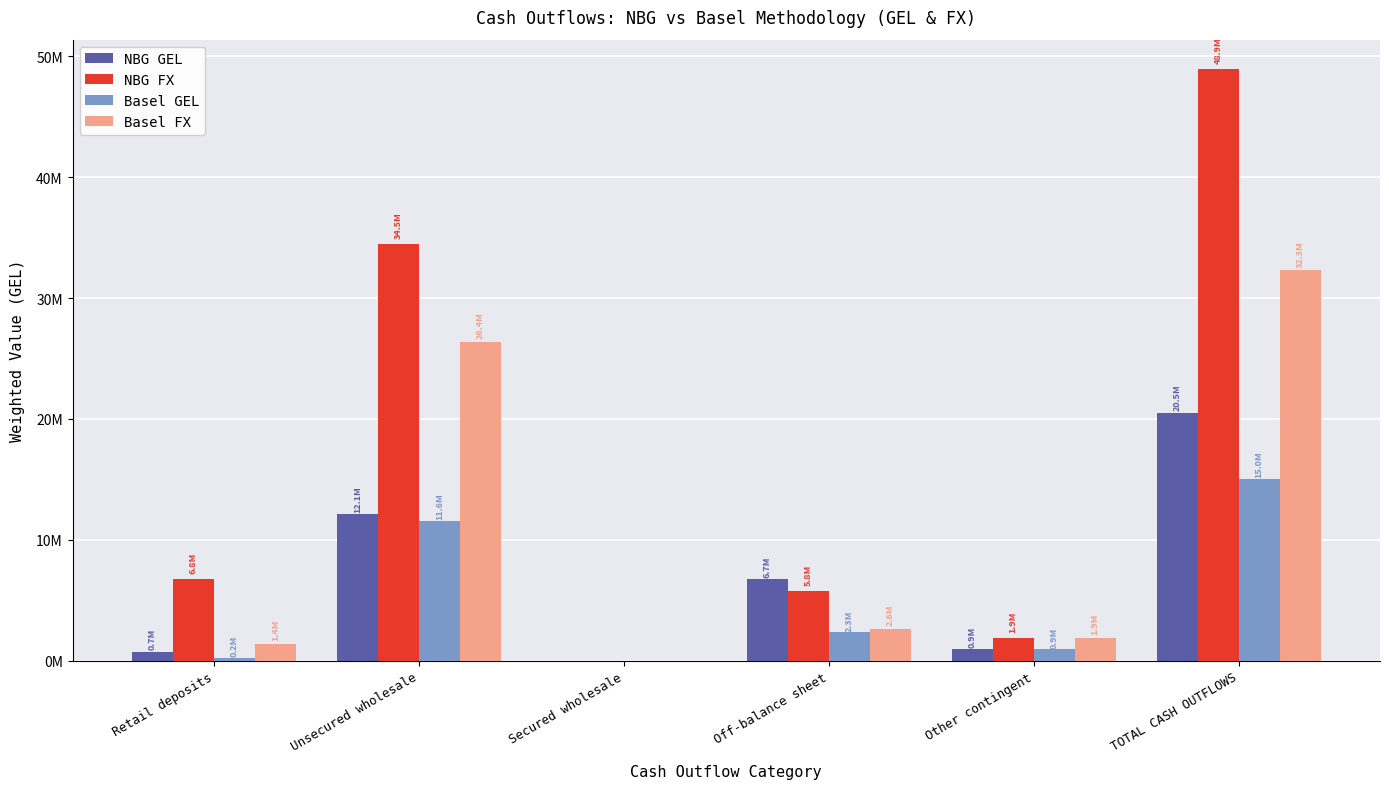

What are all the series names shown in the legend?

NBG GEL, NBG FX, Basel GEL, Basel FX